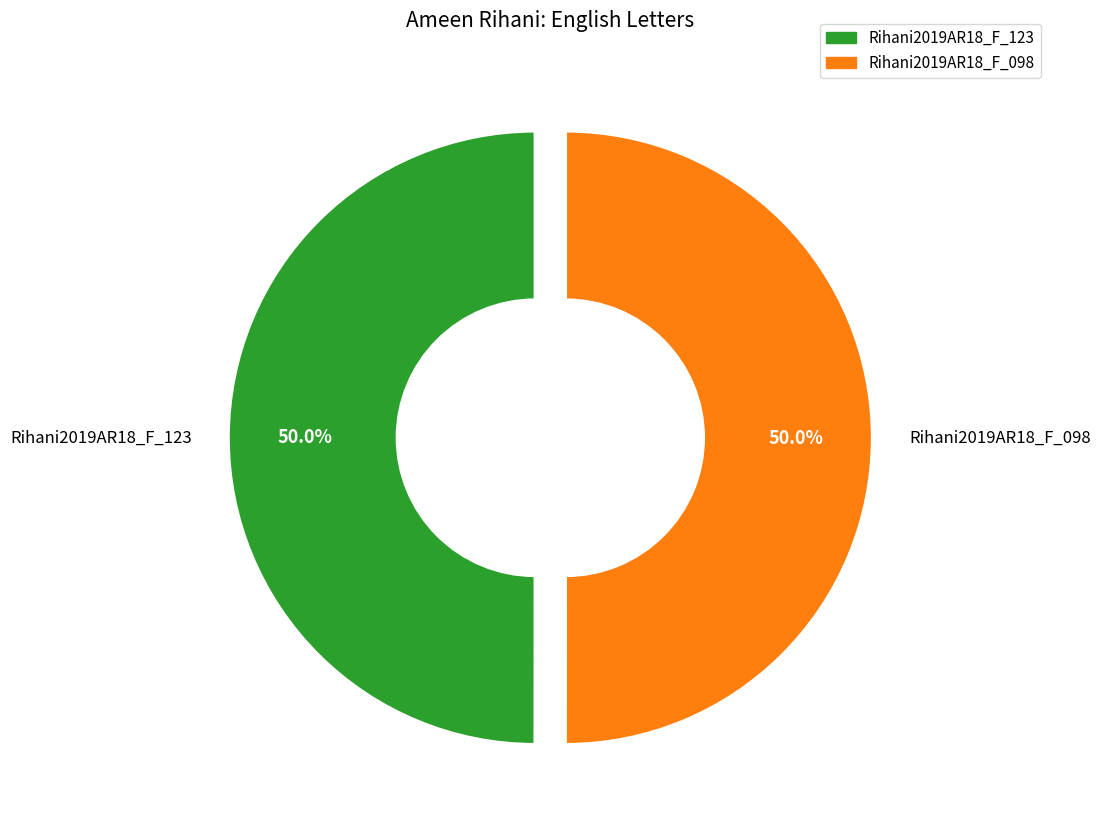

What is the total percentage of Rihani2019AR18_F_123 and Rihani2019AR18_F_098?

100.0%